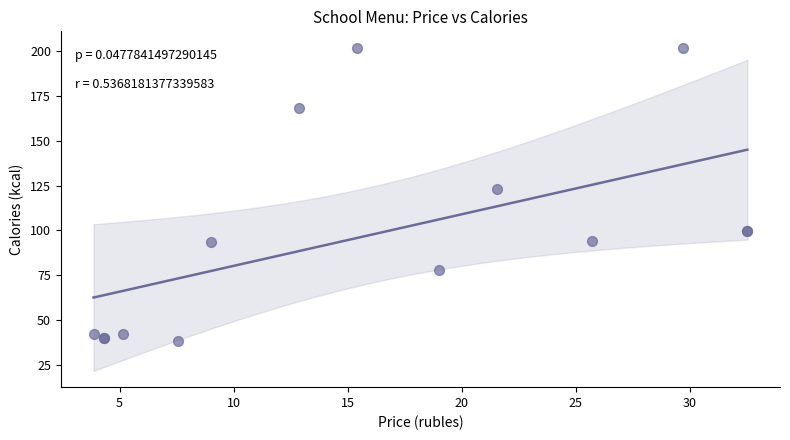

What Y value in the scatter plot is closest to 120?

123.3